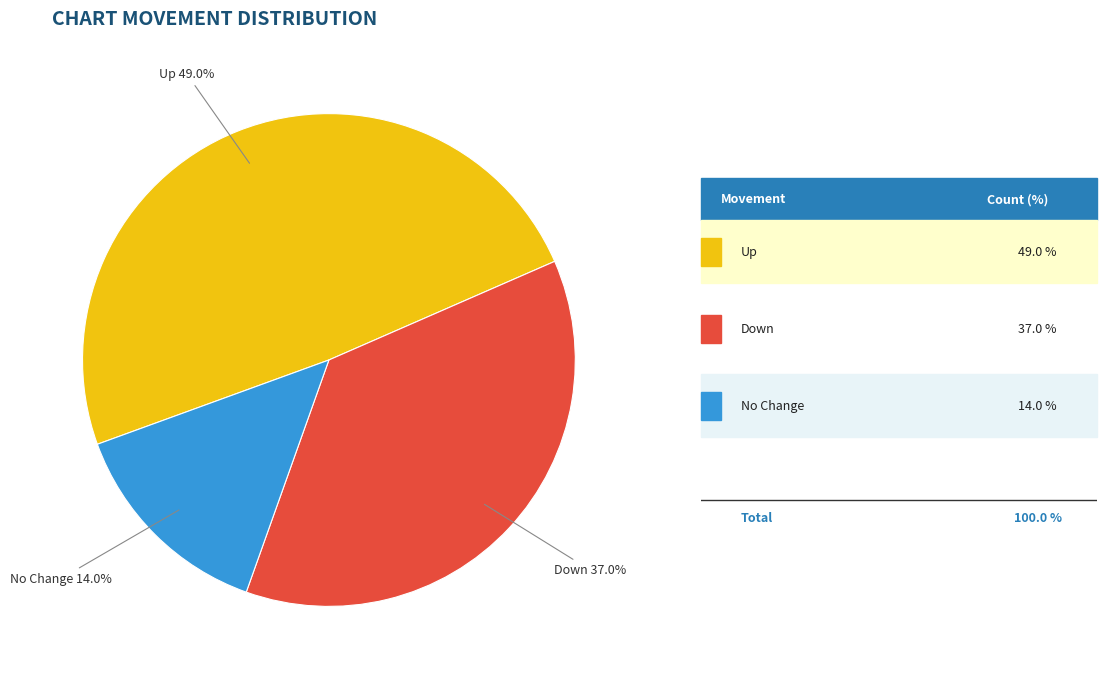

How many slices are in this pie chart?

3